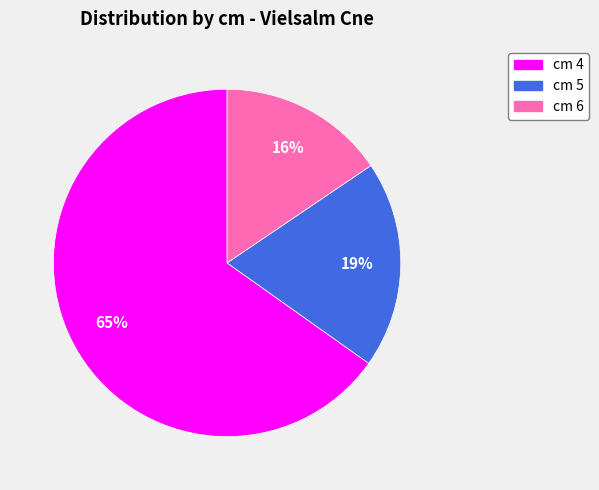

To the nearest percent, what portion does cm 6 represent?

16%